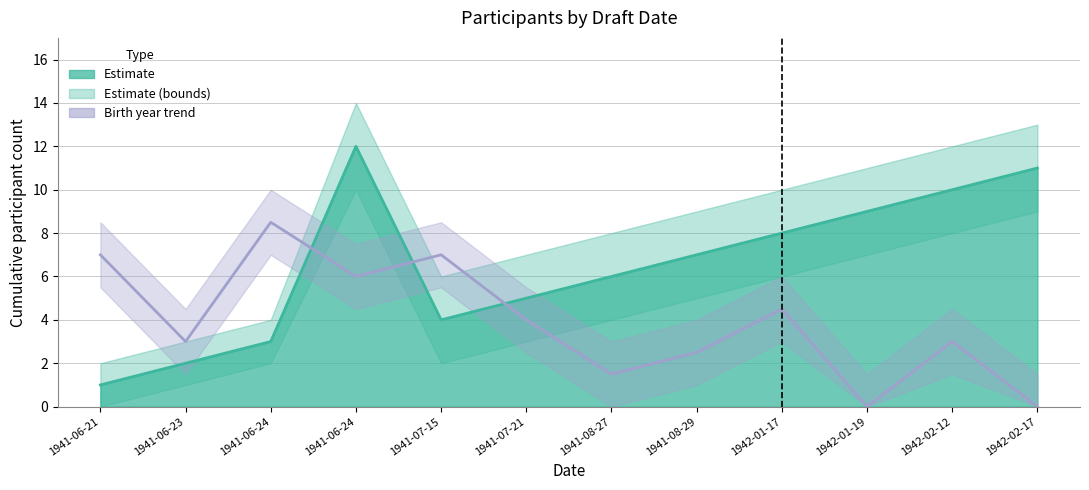

Which series has the widest spread of values?

Estimate